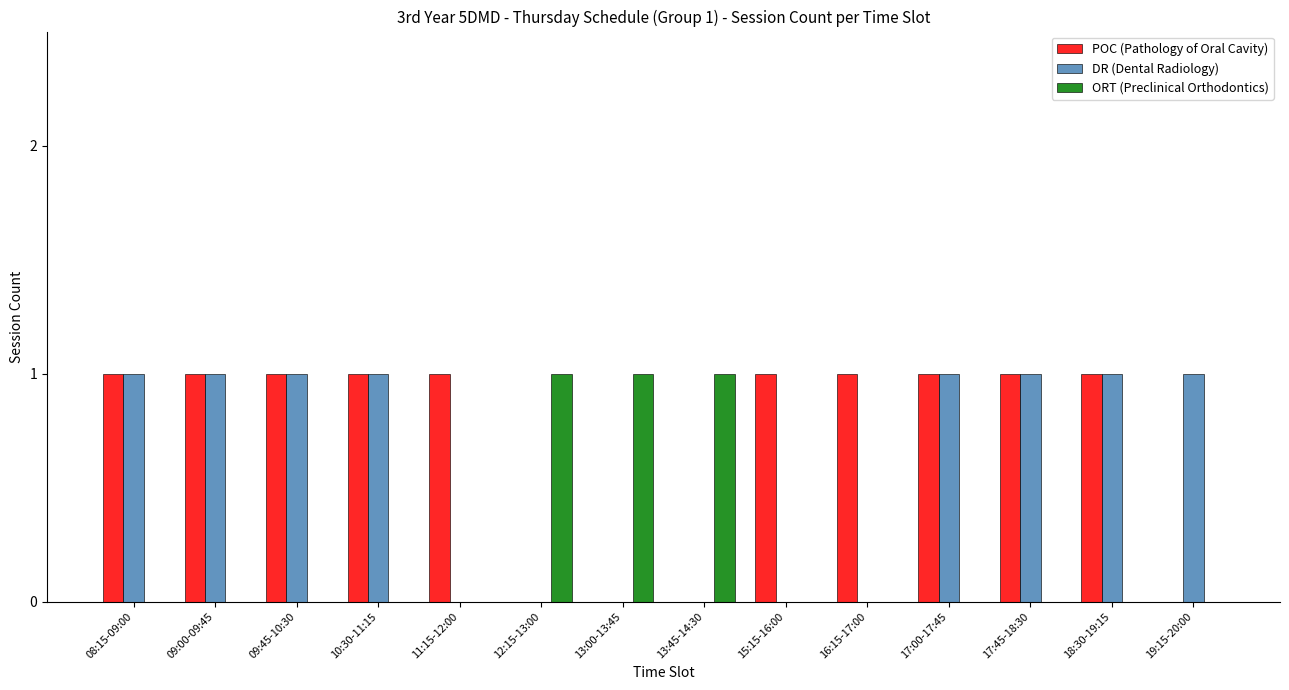

What is the sum of all POC (Pathology of Oral Cavity) values?

10